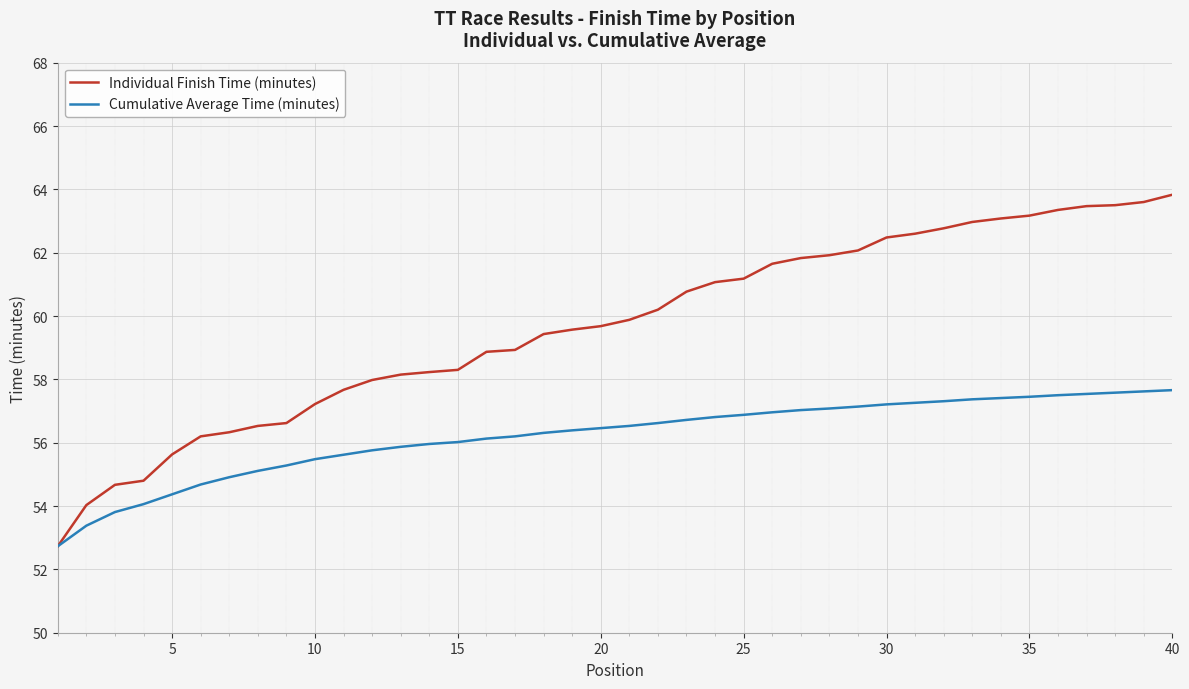

Which series has the largest total across all categories?

Individual Finish Time (minutes)